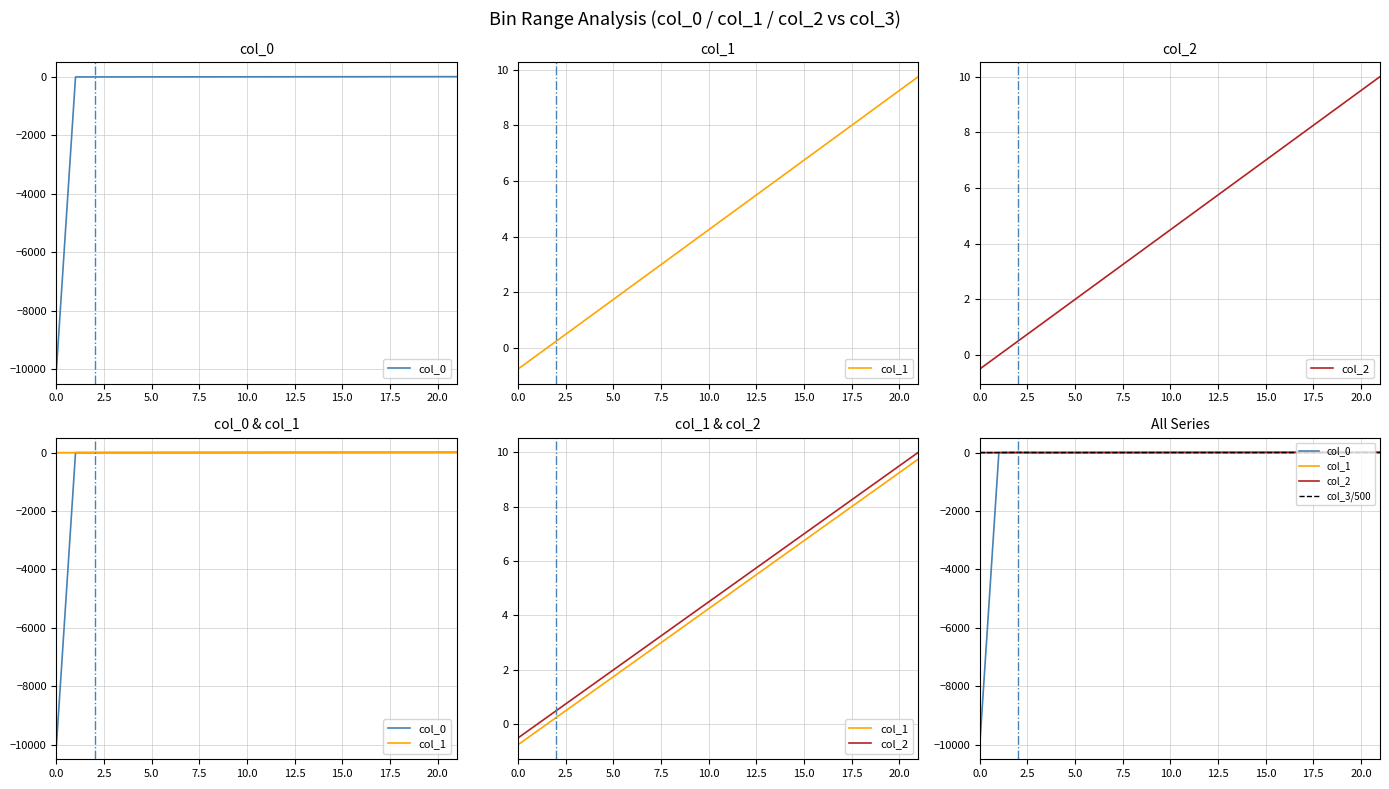

How many times do col_2 and col_3 cross each other?

1